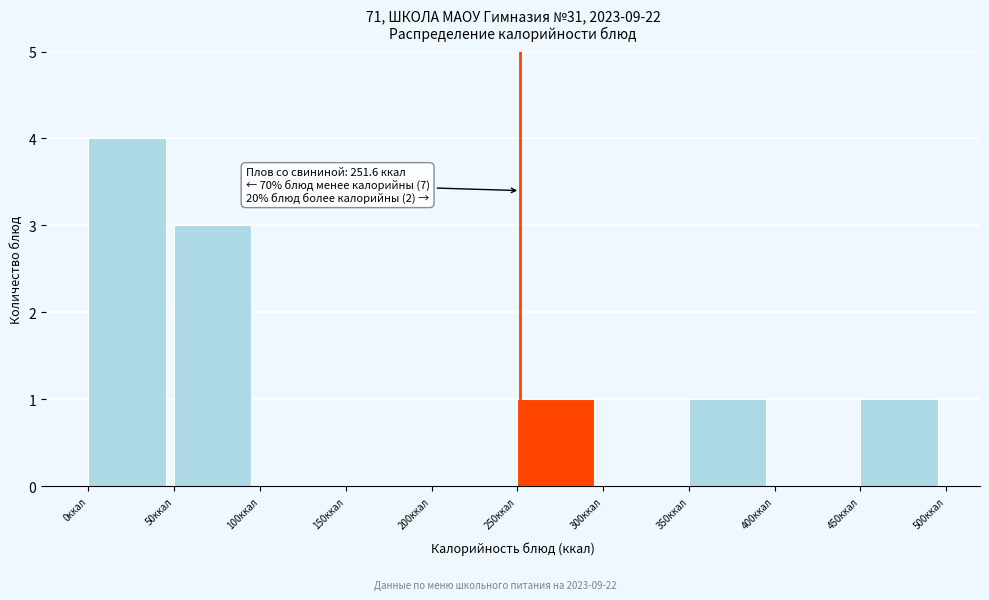

Which range on the x-axis has the tallest bar?

0 to 50